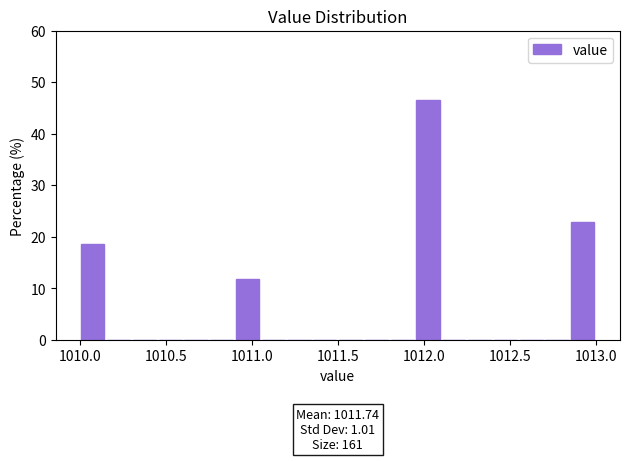

Around what value on the x-axis is the tallest bar? Give the approximate position of its centre, as read against the axis.

1012.05